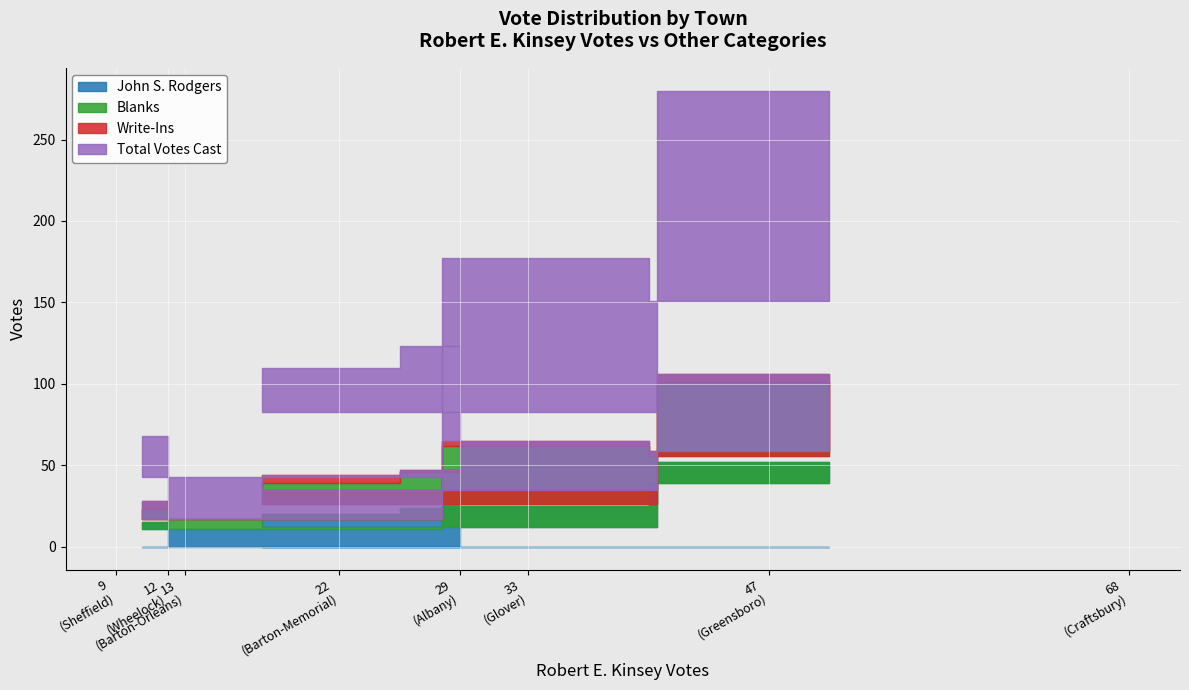

At which label is Write-Ins closest to 4?

Barton-Memorial